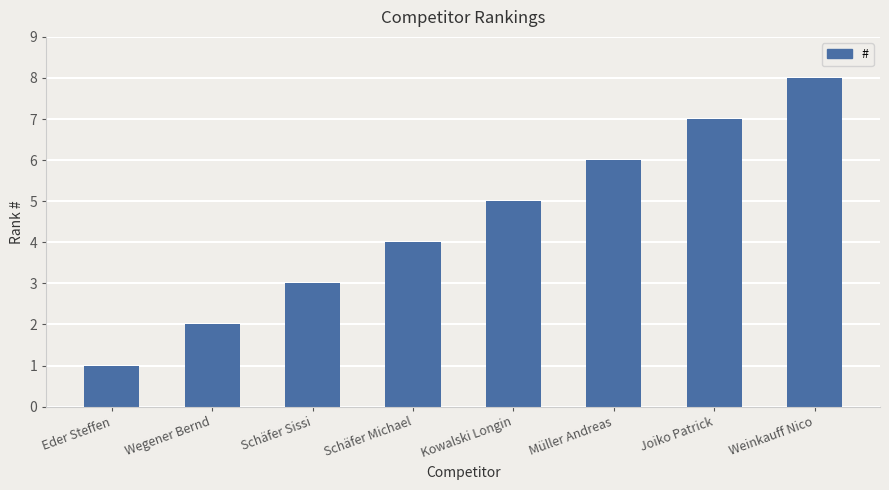

What is the difference between the maximum and second lowest values?

6